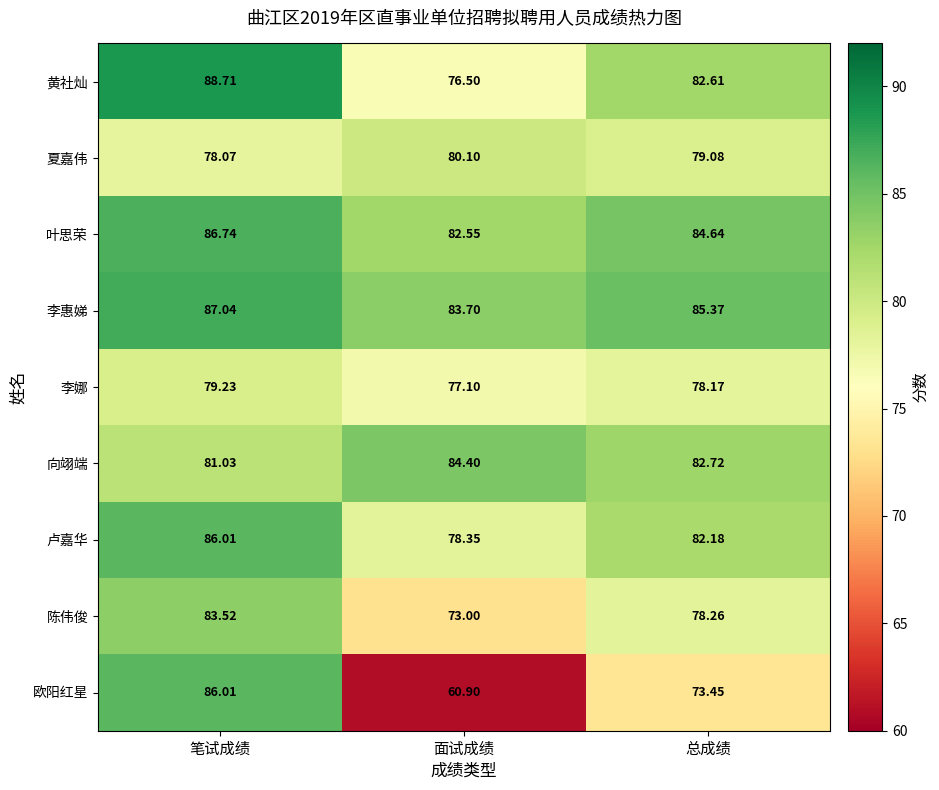

At which category is the sum across all series the highest?

笔试成绩